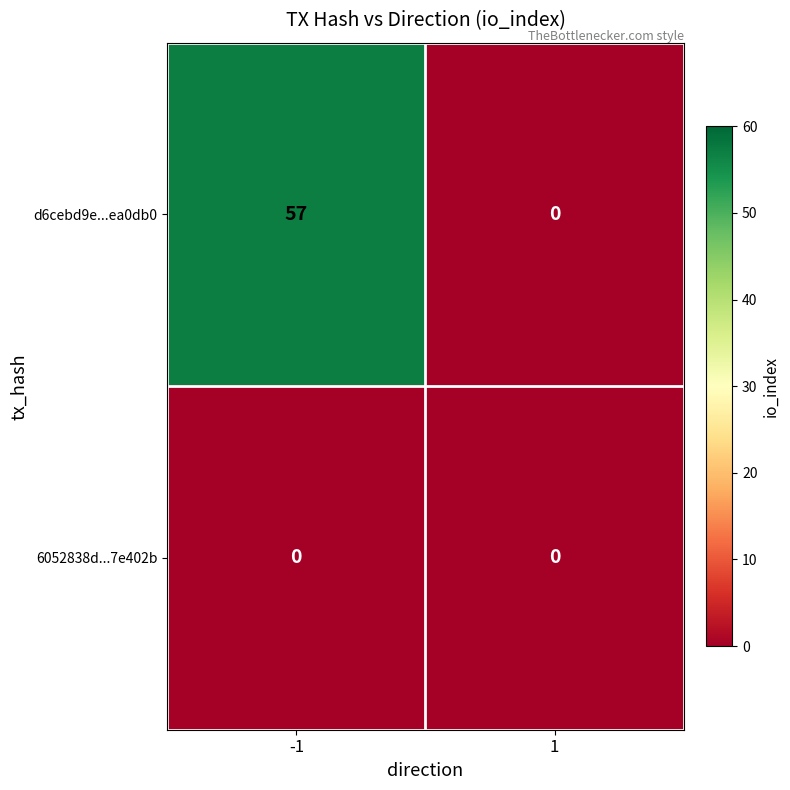

What is the maximum value shown in the chart?

57